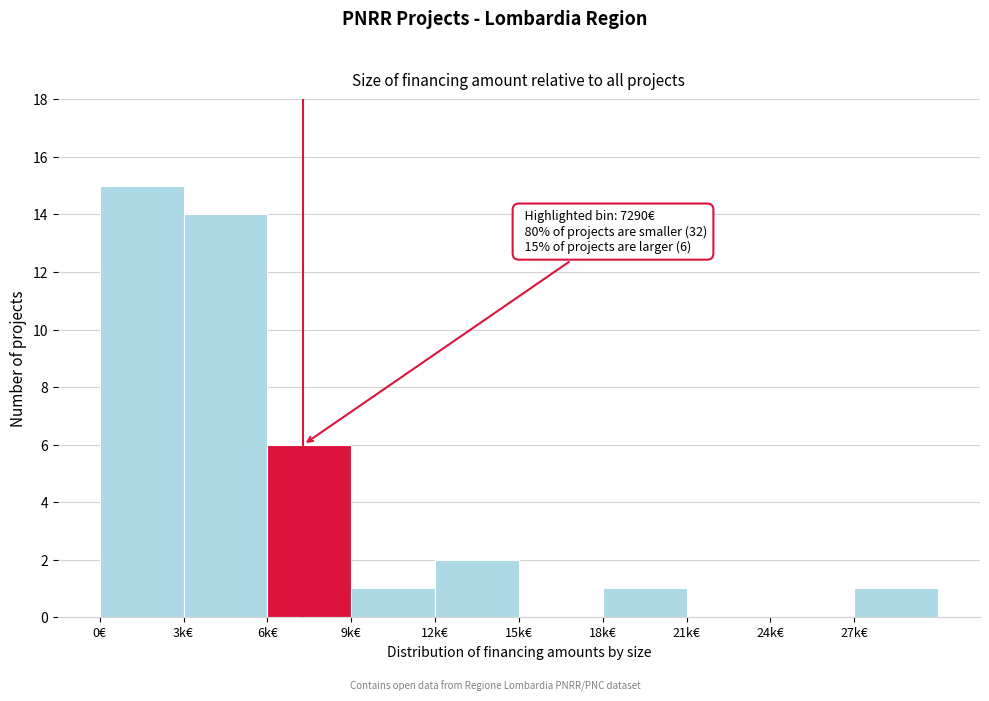

Reading right to left, list all the values displayed in this chart.

27k€=1	24k€=0	21k€=0	18k€=1	15k€=0	12k€=2	9k€=1	6k€=6	3k€=14	0€=15